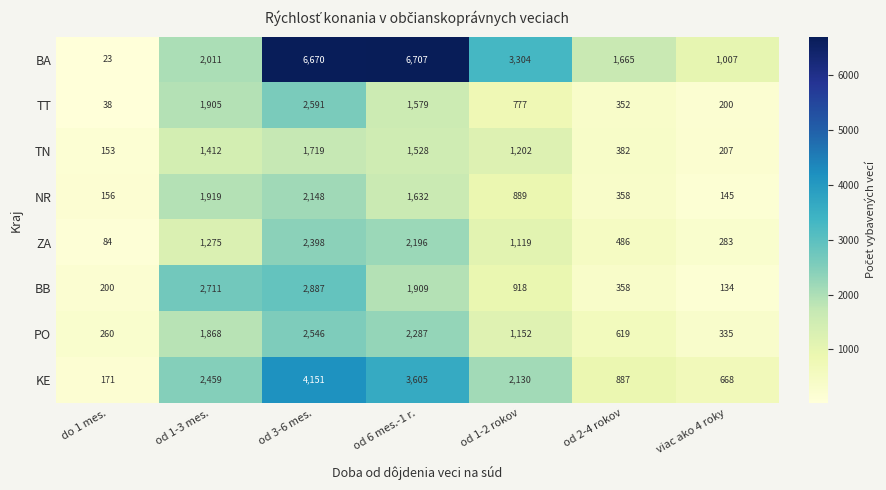

The value of ZA at od 6 mes.-1 r. is 1085. True or false?

False